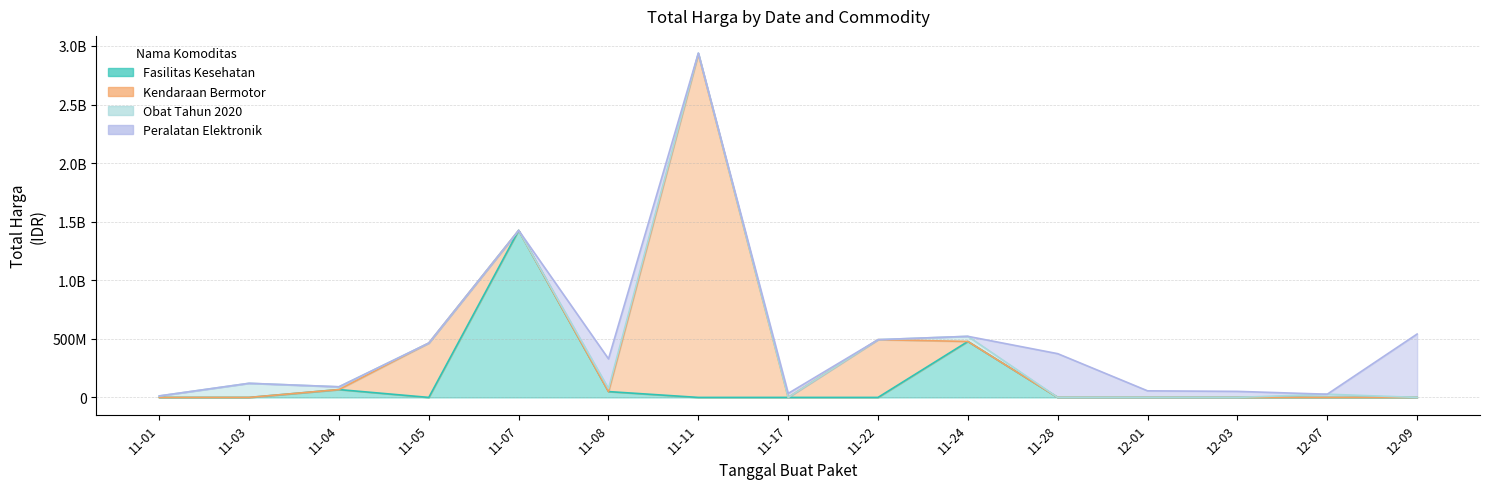

Does the chart have visible grid lines?

Yes